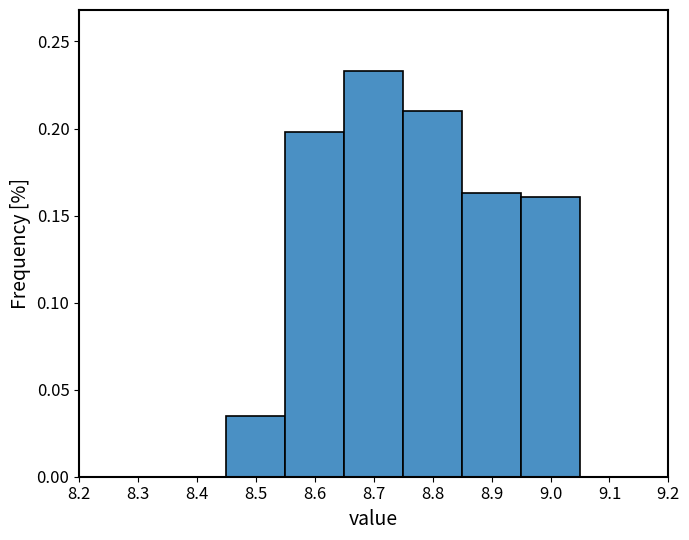

Reading left to right, list every bar in this chart as the range it spans on the x-axis followed by its height. The values are not printed on the chart, so give them approximately, as read against the axis.

8.45 to 8.55: 0.035
8.55 to 8.65: 0.200
8.65 to 8.75: 0.235
8.75 to 8.85: 0.210
8.85 to 8.95: 0.165
8.95 to 9.05: 0.160
9.05 to 9.15: 0